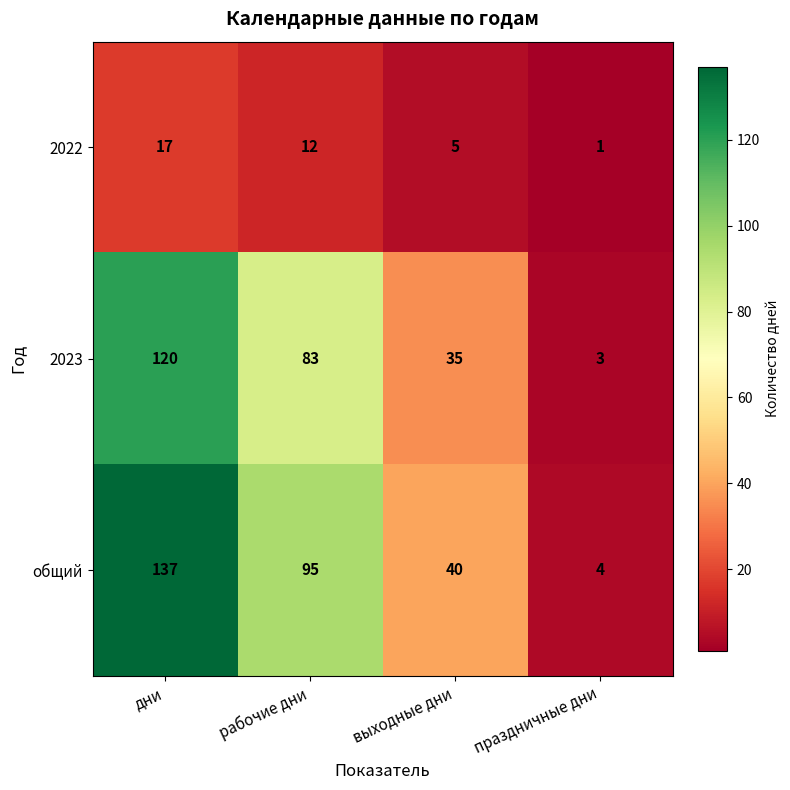

The 2022 series shows 25 at дни. True or false?

False